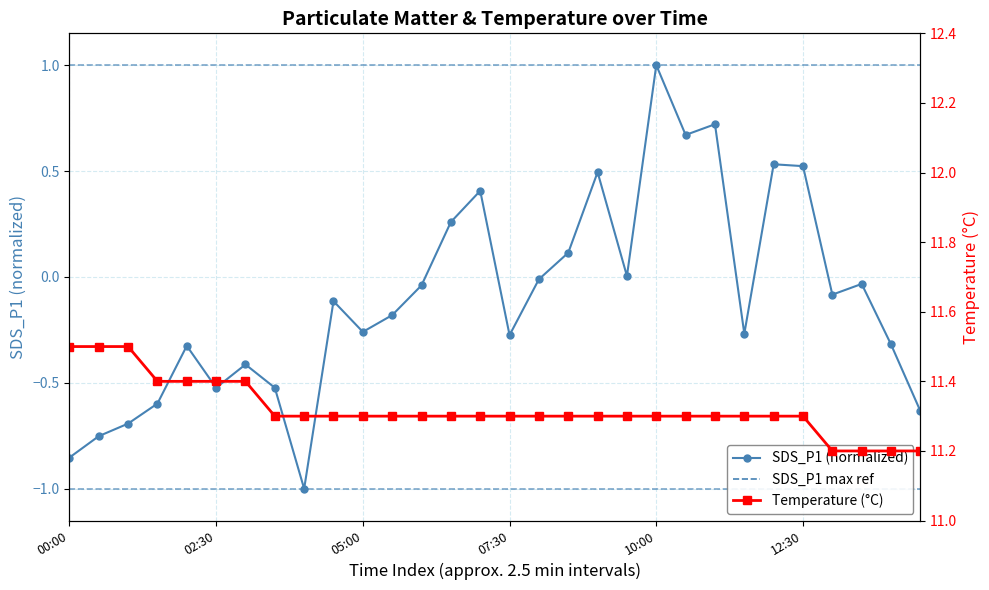

List the series in order of their overall mean, highest first.

Temp, SDS_P1